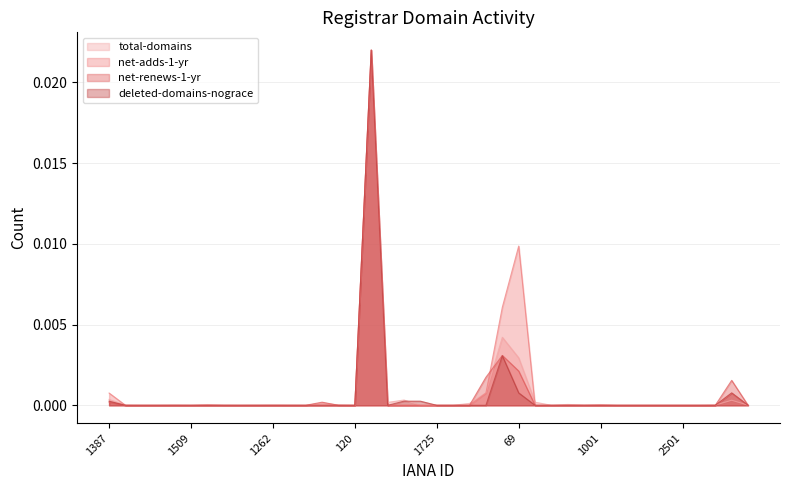

How many lines are shown in the chart?

4